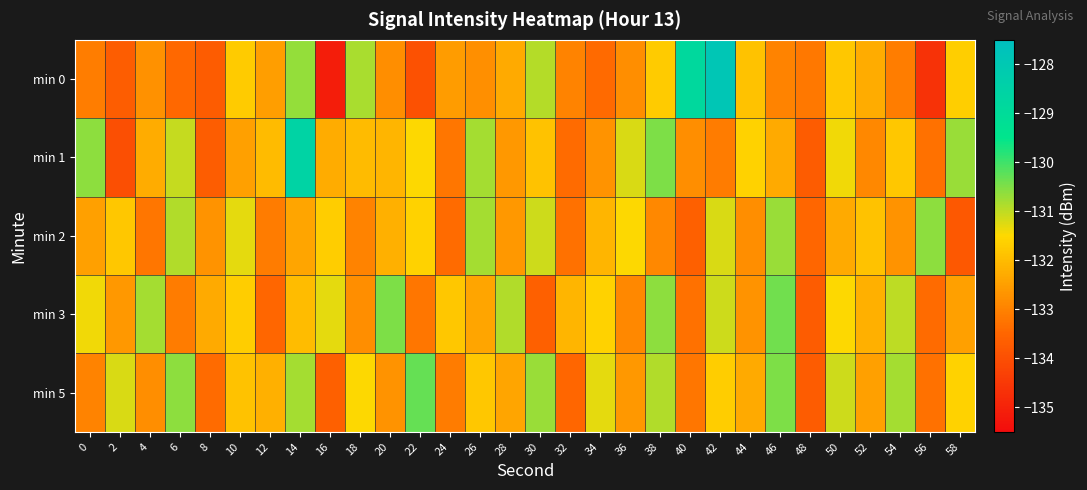

Rank the series by their maximum value, from lowest to highest.

min 2, min 3, min 5, min 1, min 0